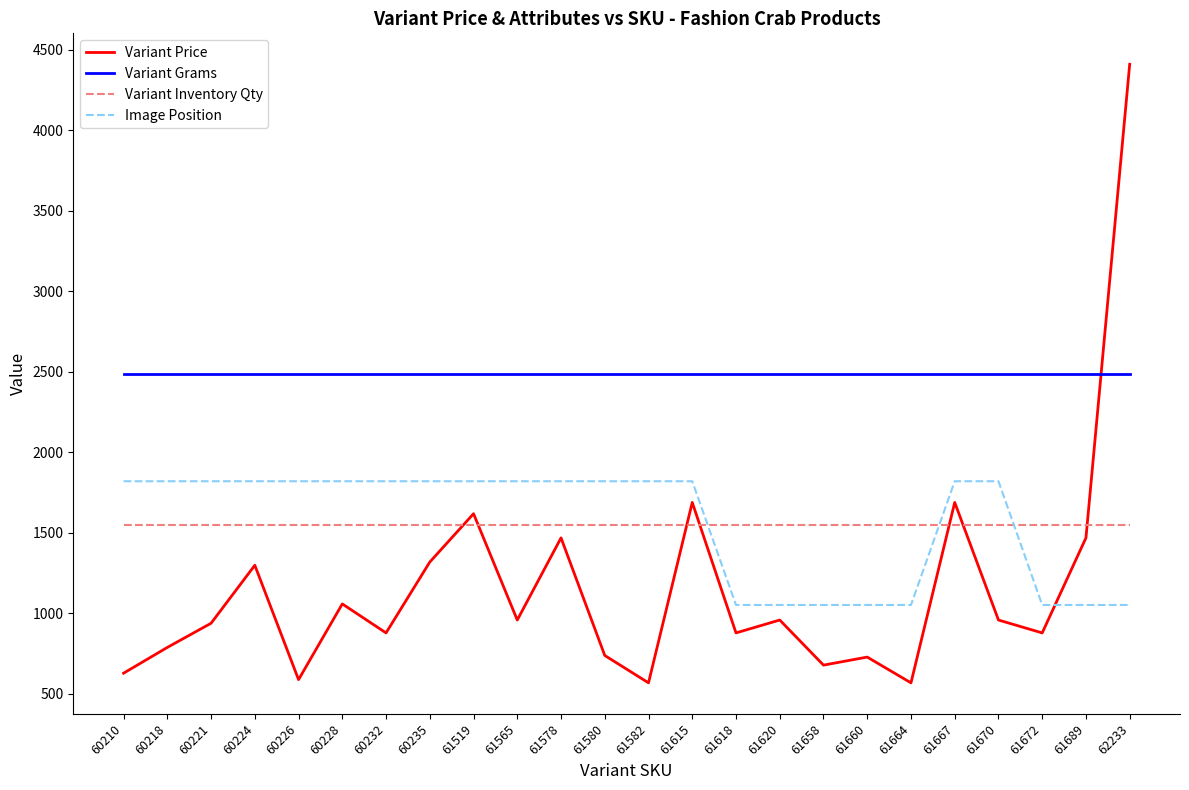

Which series has the widest spread of values?

Variant Price